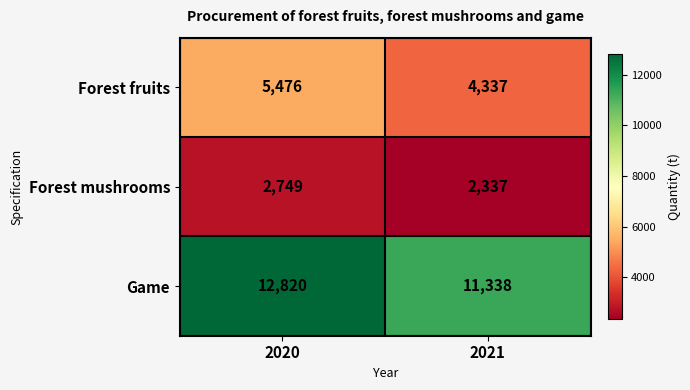

Read the Game value at 2020, to the nearest 50.

12800